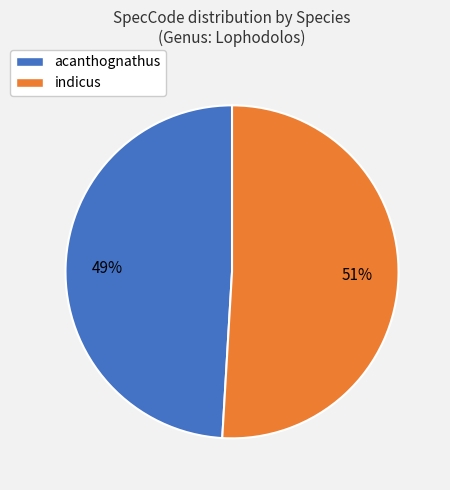

Approximately how many times larger is the value at acanthognathus compared to indicus?

1.0